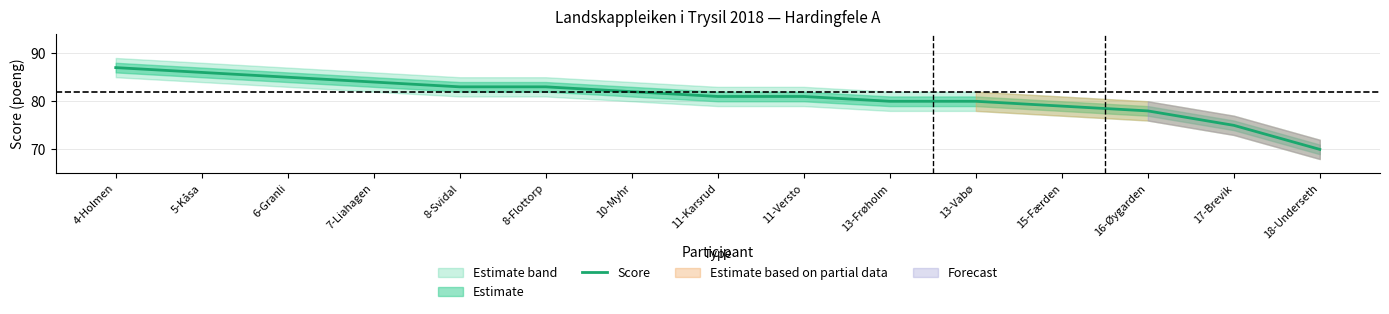

Reading right to left, transcribe all the data shown in this chart.

70	75	78	79	80	80	81	81	82	83	83	84	85	86	87